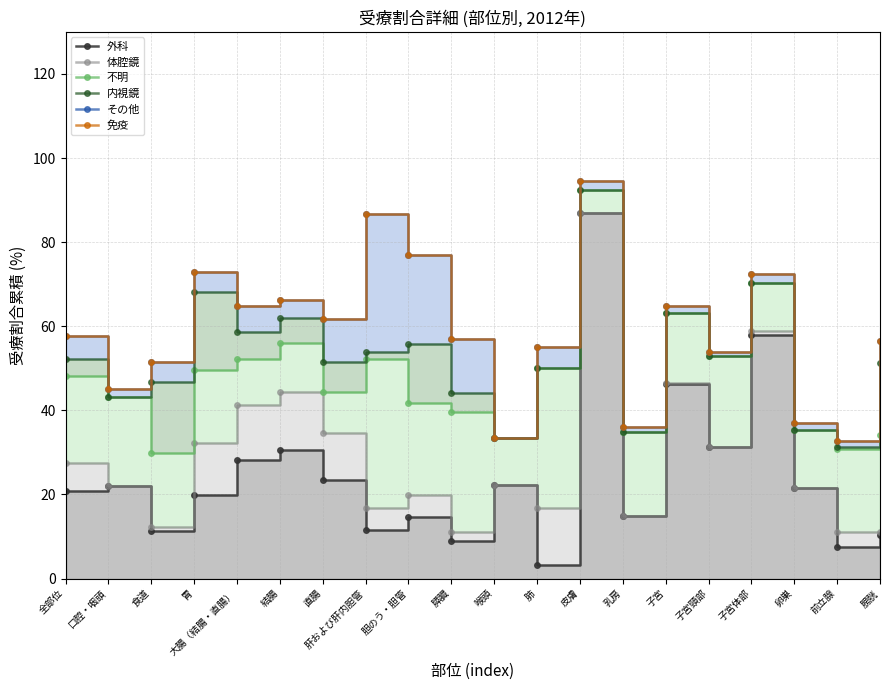

In 不明, how many points are higher than both neighbors (excluding endpoints)?

5